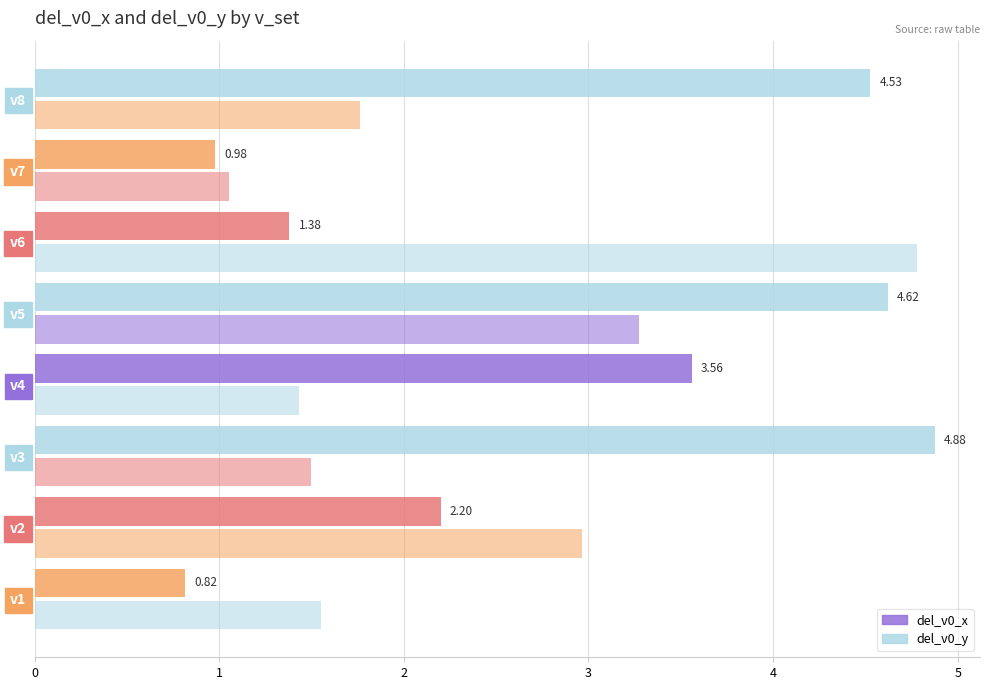

How many values in the del_v0_x series are below 3?

4